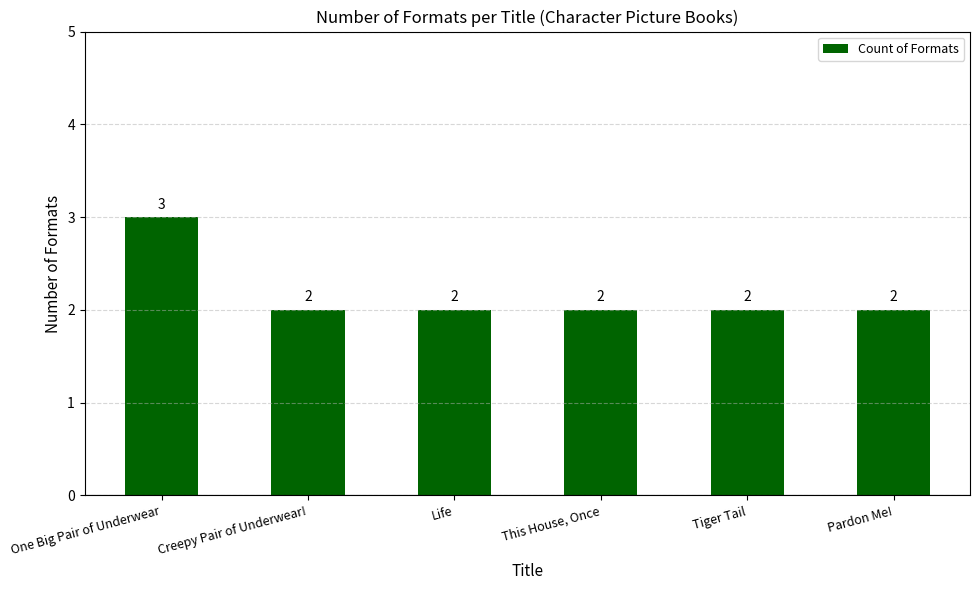

Reading left to right, extract all data points from this chart.

3	2	2	2	2	2